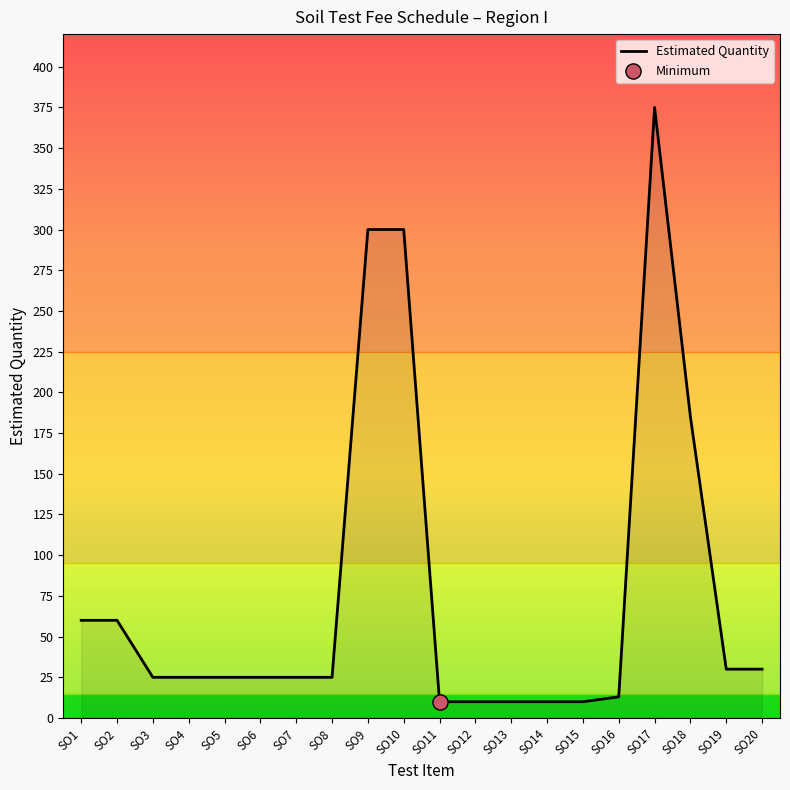

What is the change in value from SO11 to SO16?

+3